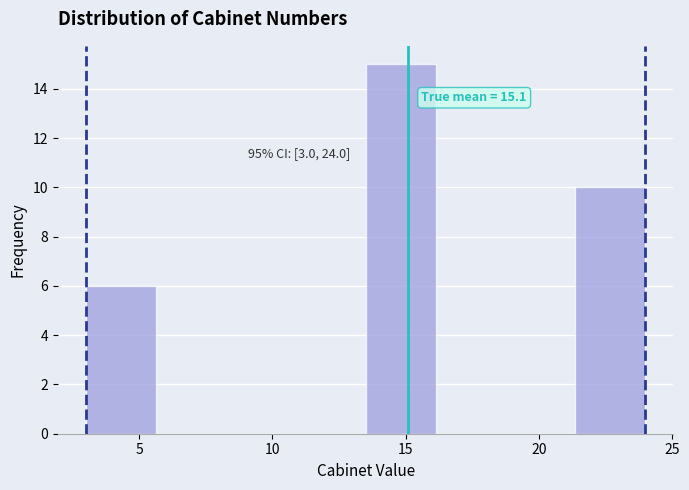

Over which range of the x-axis is the bar tallest?

13.5 to 16.0